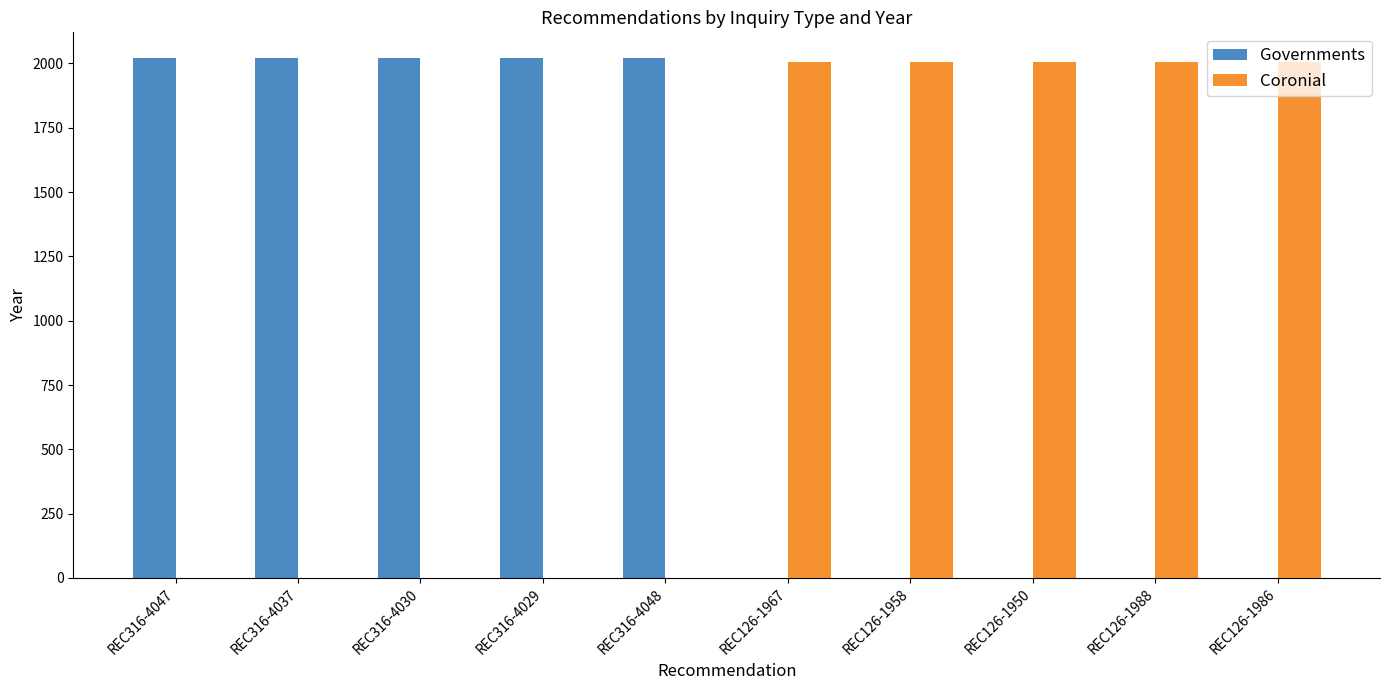

Is the value of Governments at REC126-1986 greater than the value of Coronial at REC126-1967?

No